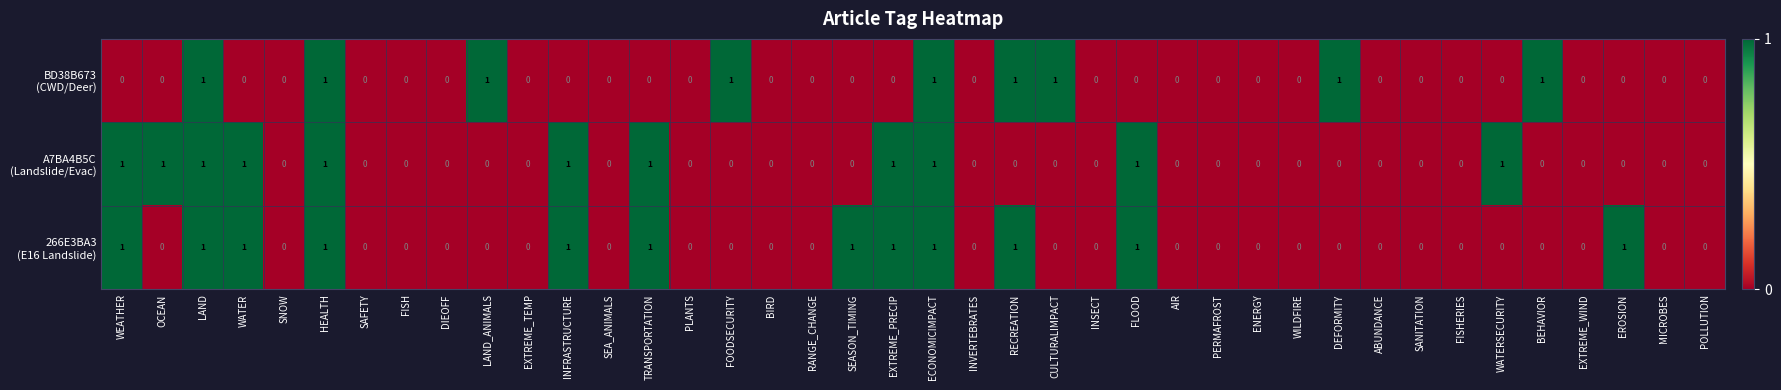

How many series are shown in this chart?

3